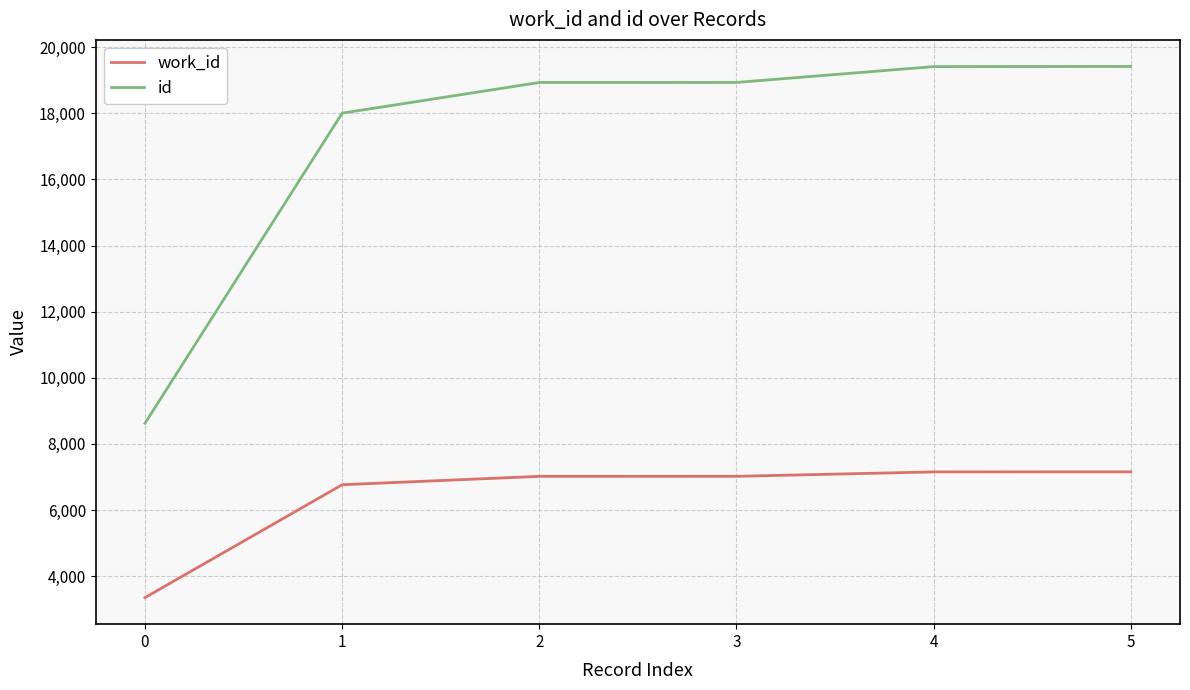

True or false: work_id and id cross at least once.

False